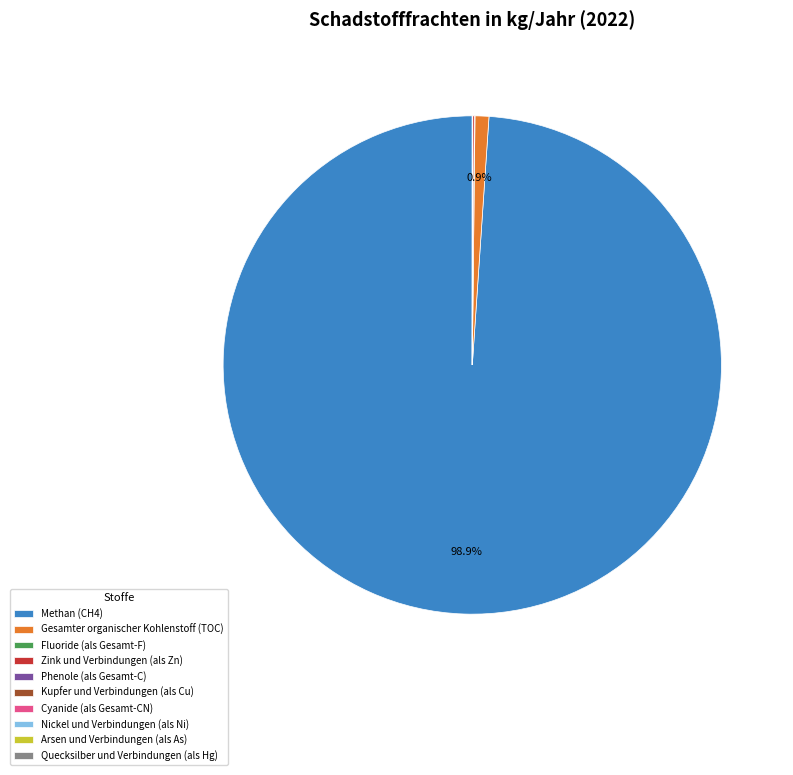

Which category accounts for the majority?

Methan (CH4)